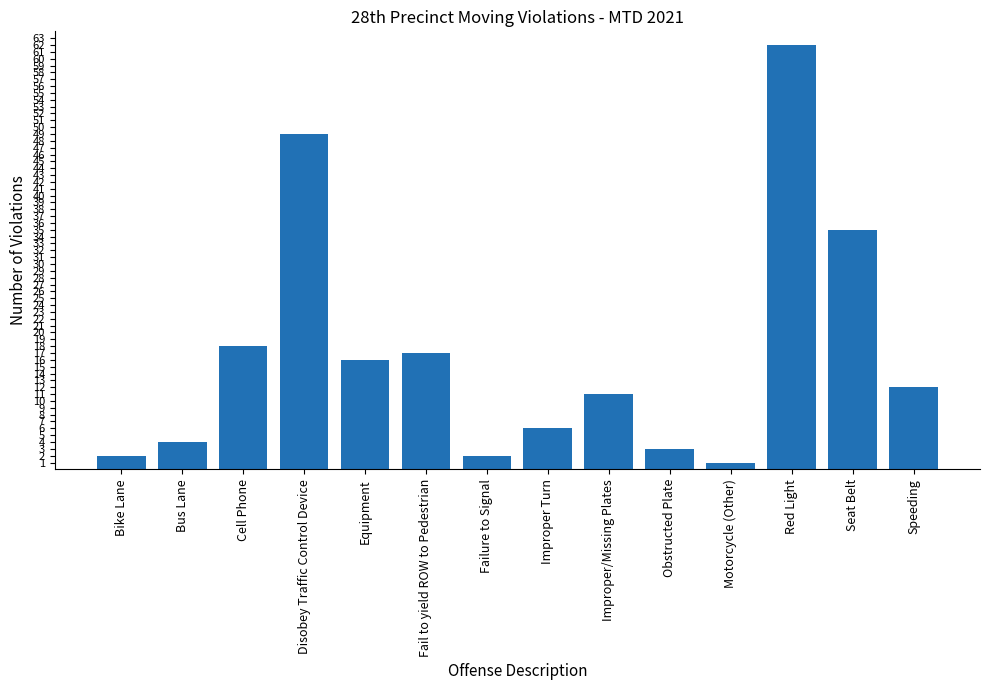

What is the maximum value shown in the chart?

62